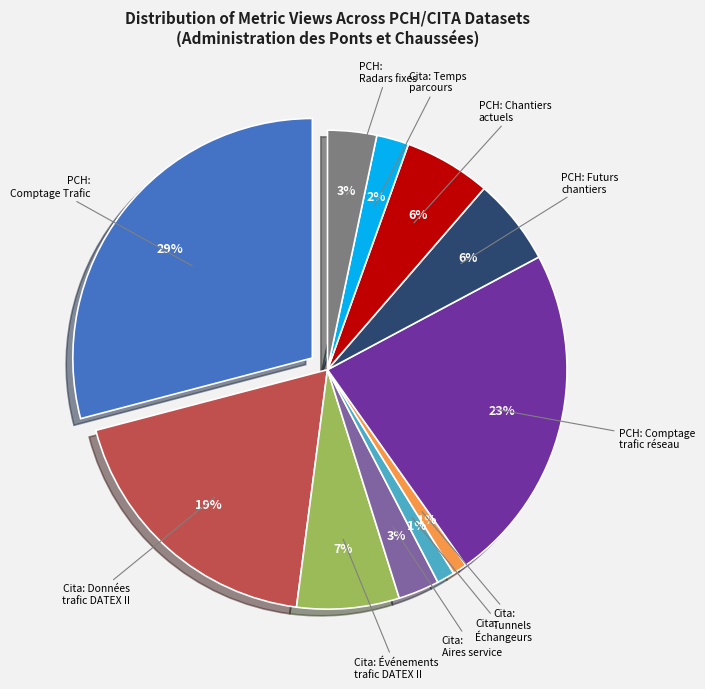

What percentage is the Cita : Données trafic DATEX II slice, to the nearest percent?

19%